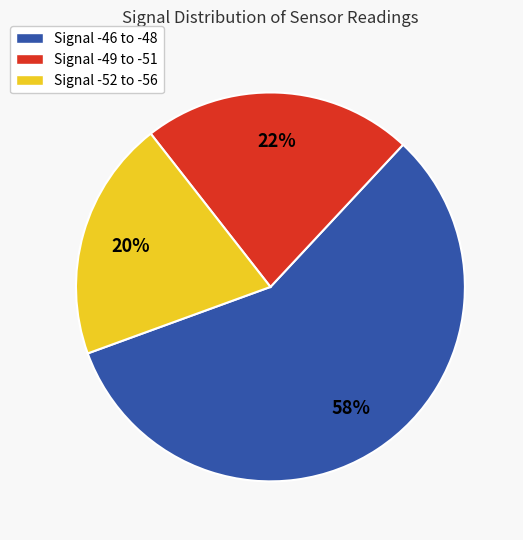

Which has a higher value, Signal -49 to -51 or Signal -52 to -56?

Signal -49 to -51